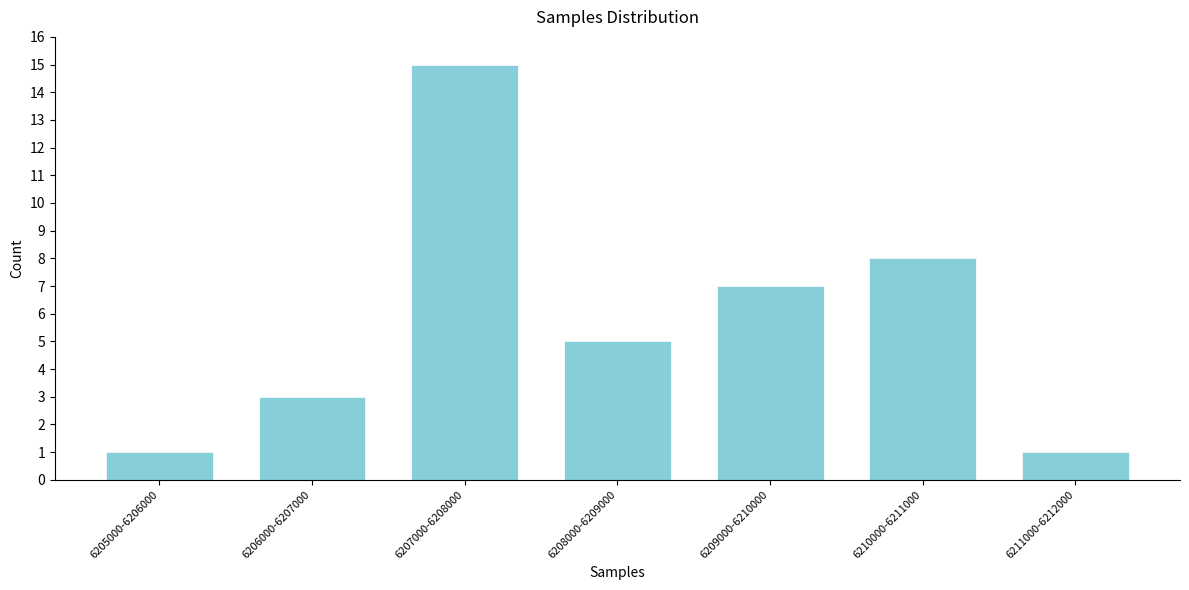

Reading right to left, extract all data points from this chart.

1	8	7	5	15	3	1